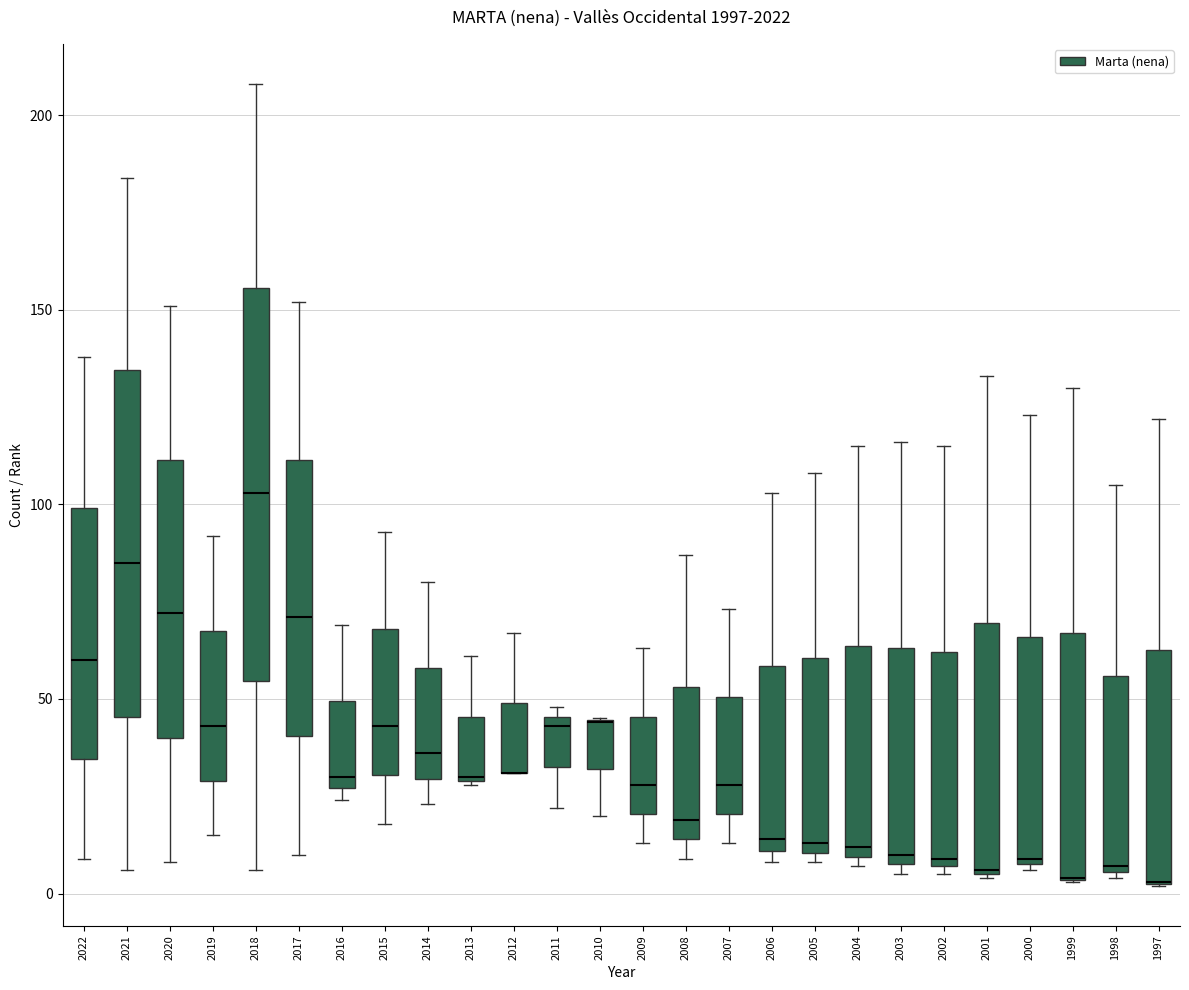

Which box is the tallest, from its lower edge to its upper edge?

2018